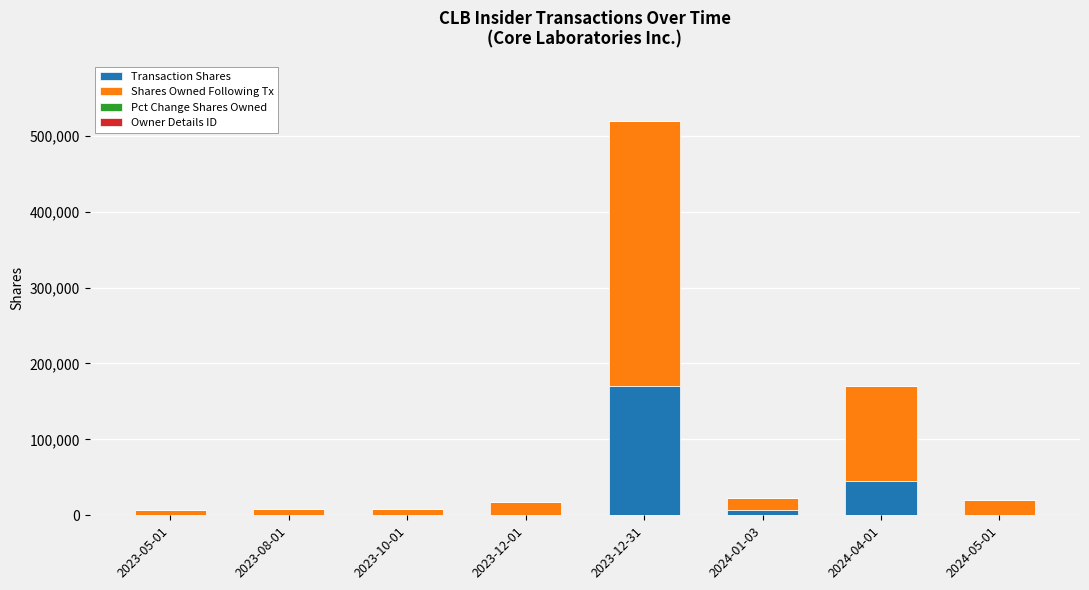

At which category is the sum across all series the highest?

2023-12-31